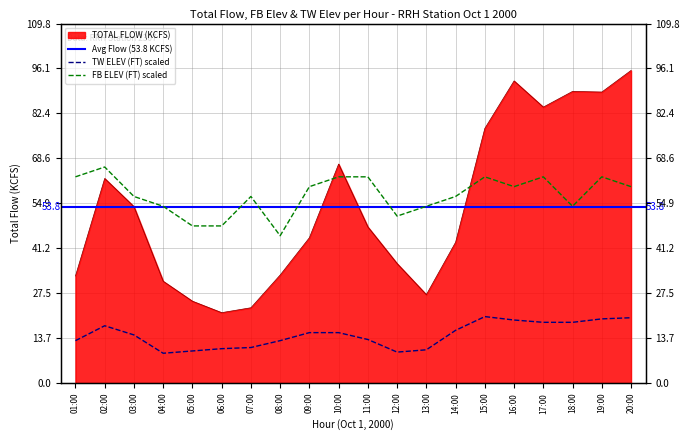

Is it true that FB ELEV (FT) equals 25.4 at 08:00?

False